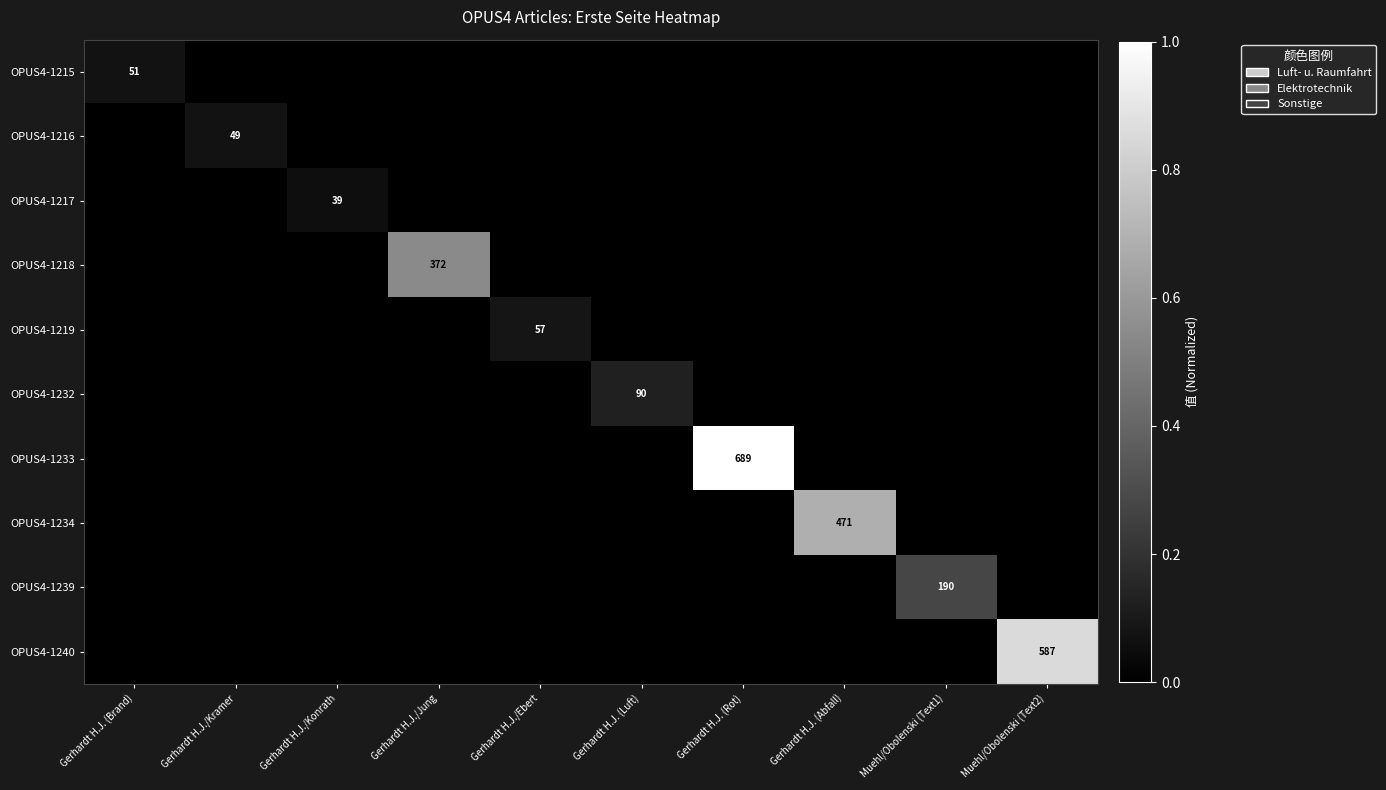

The value of OPUS4-1232 at Gerhardt H.J./Kramer is 0.0. True or false?

True